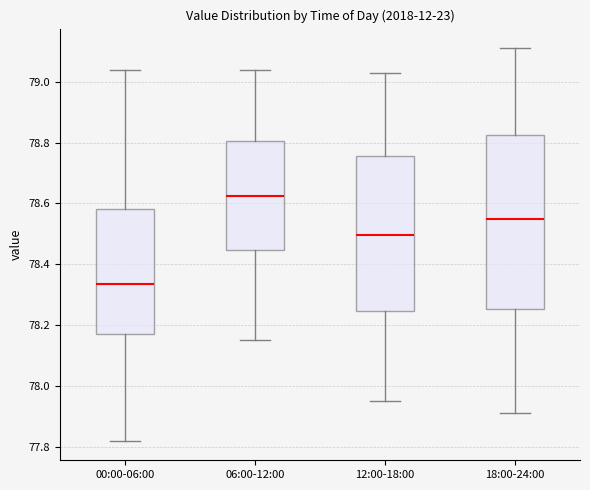

Which box's median line is the lowest?

00:00-06:00